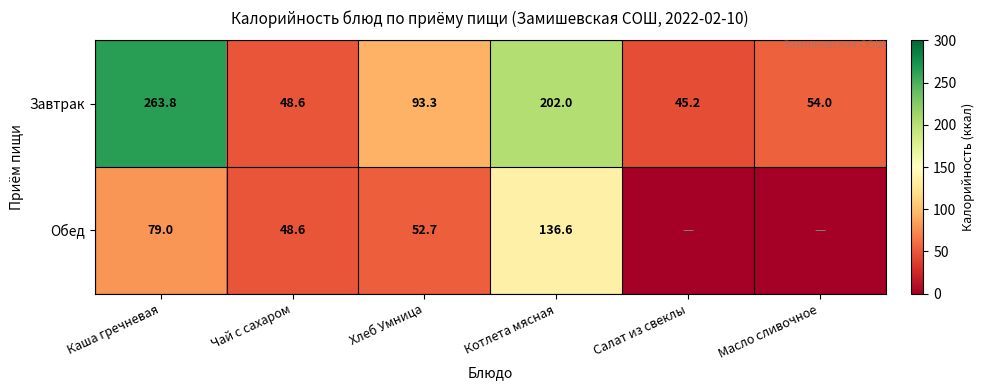

At how many categories does at least one series exceed 236?

1